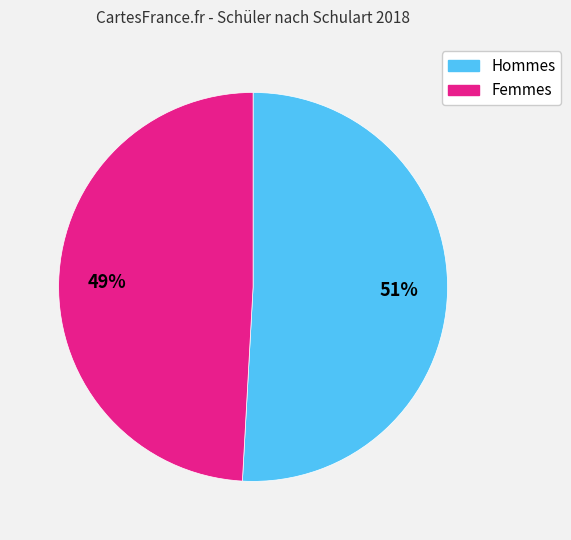

To the nearest percent, what is the average slice percentage?

50%